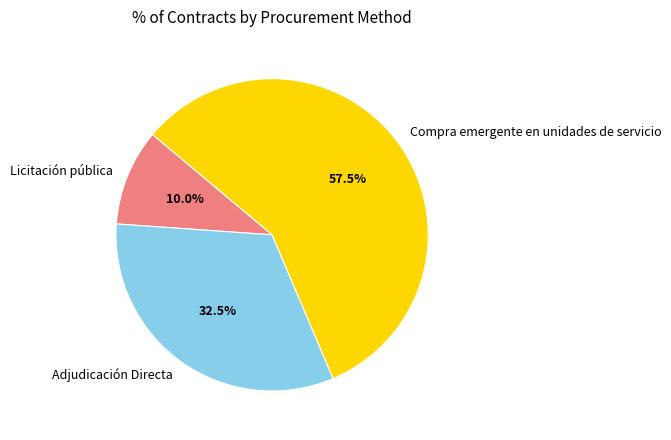

Rank the categories by value from lowest to highest.

Licitación pública, Adjudicación Directa, Compra emergente en unidades de servicio